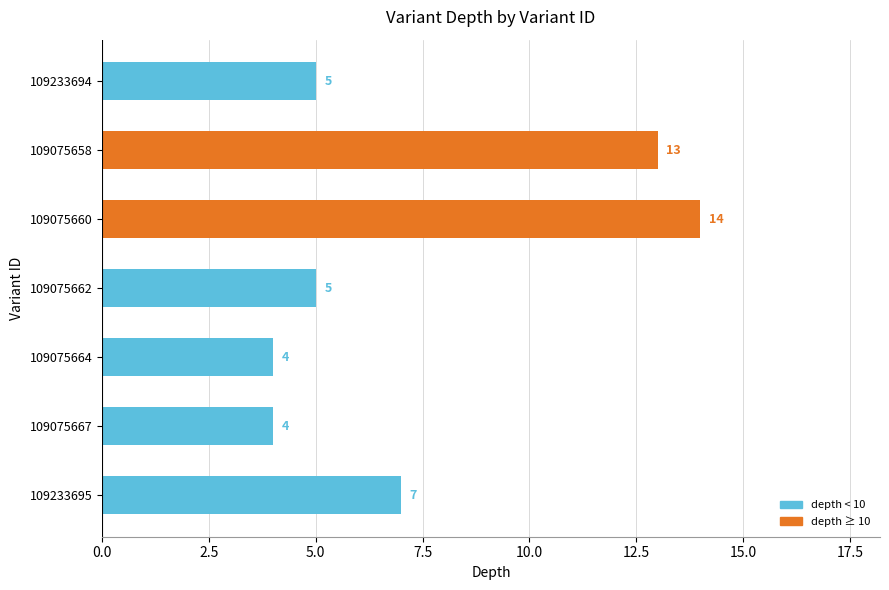

What is the ratio of the value at 109233695 to the value at 109233694?

1.4